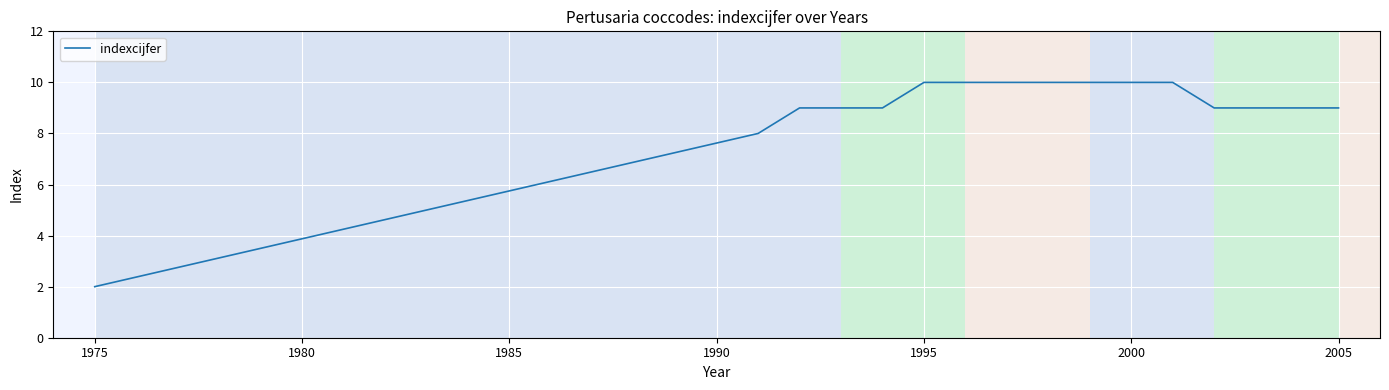

What is the maximum value shown in the chart?

10